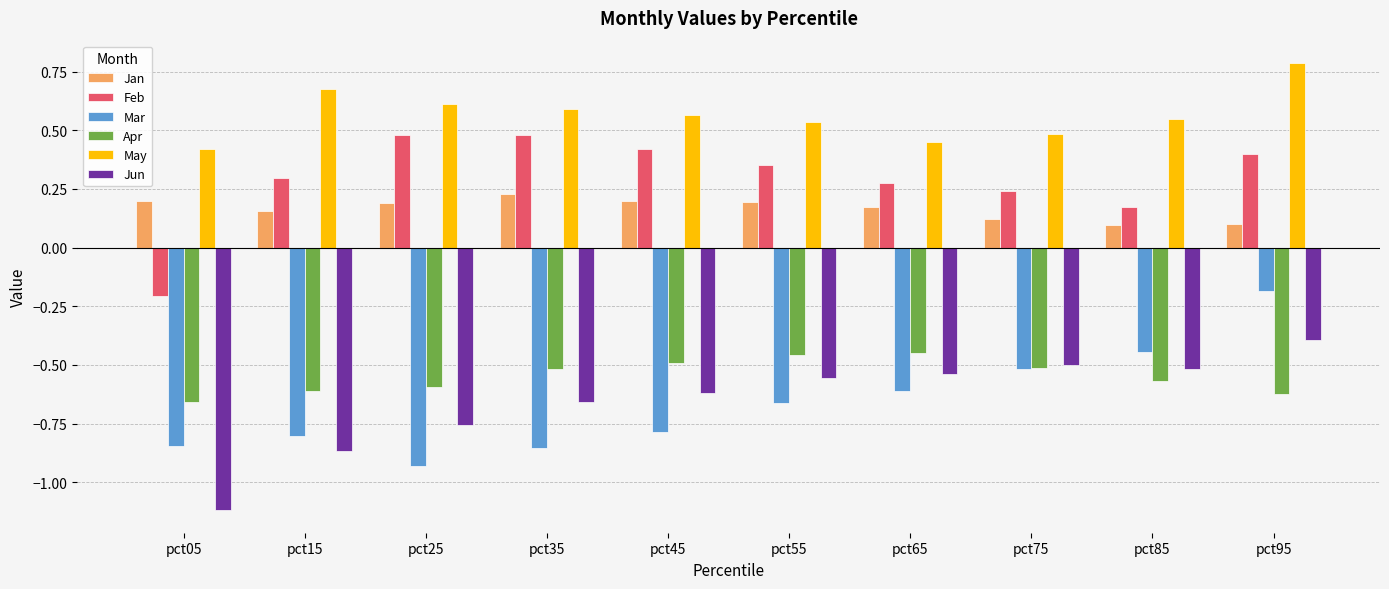

Which category has the lowest value in the Apr series?

pct05